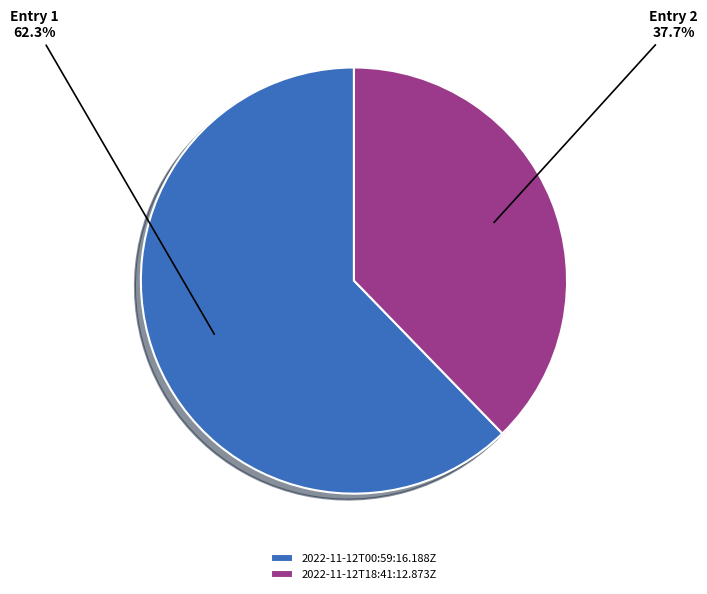

Does 2022-11-12T18:41:12.873Z account for over 50% of the chart?

No